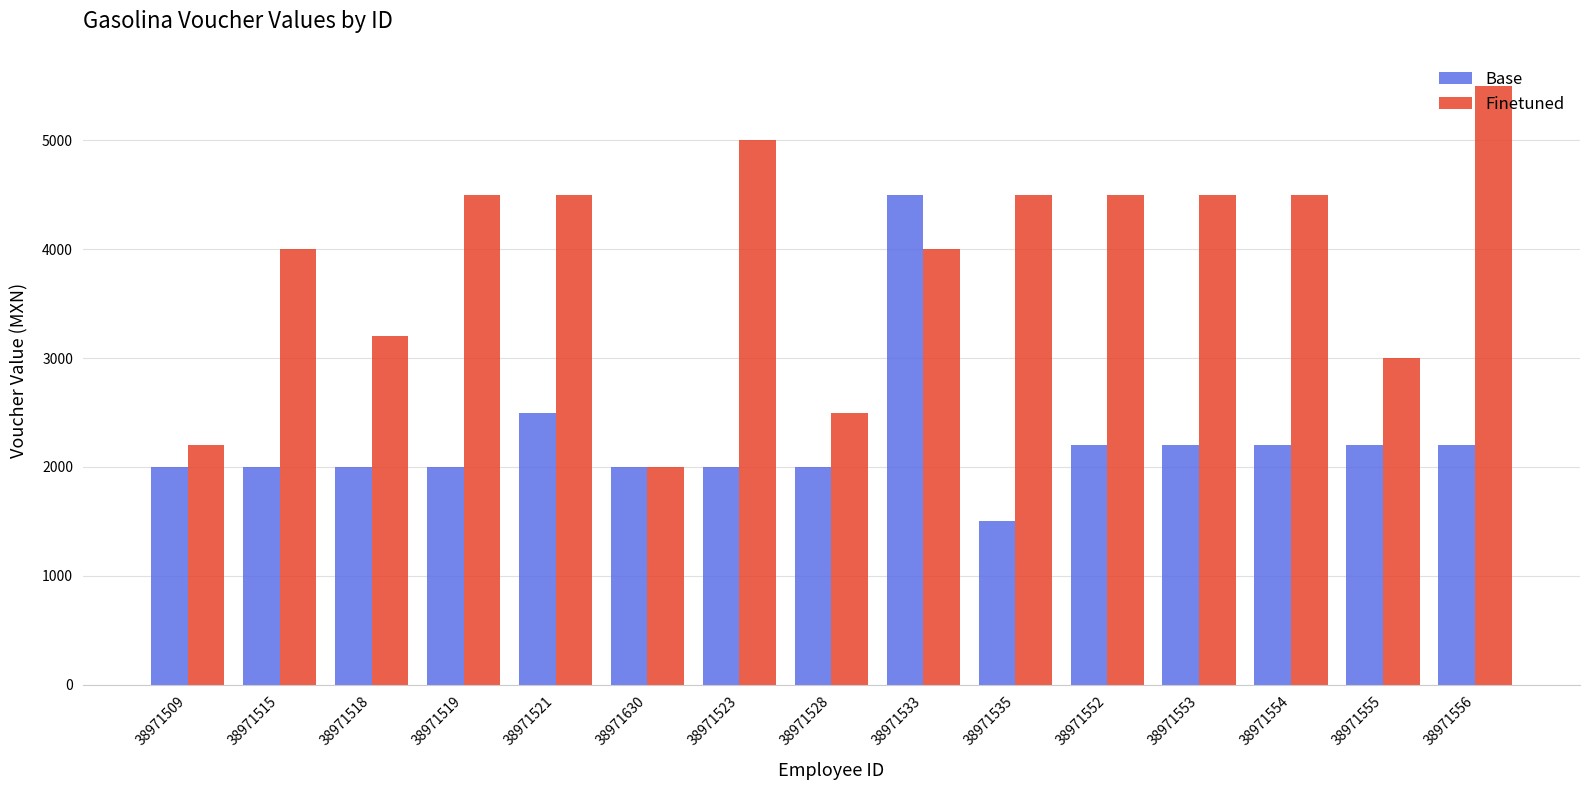

What position from the right is 38971518?

13